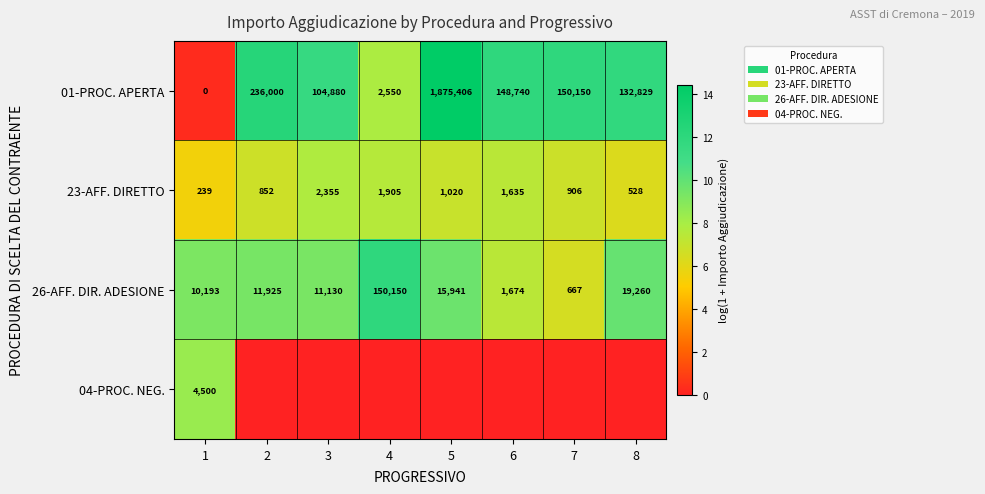

List the labels in order of 01-PROC. APERTA value, largest first.

5, 2, 7, 6, 8, 3, 4, 1